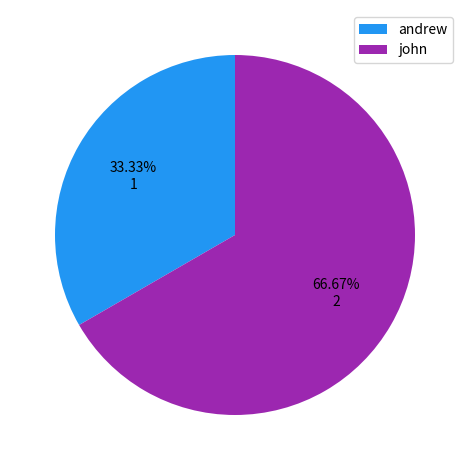

The john slice represents 67% of the pie. True or false?

True